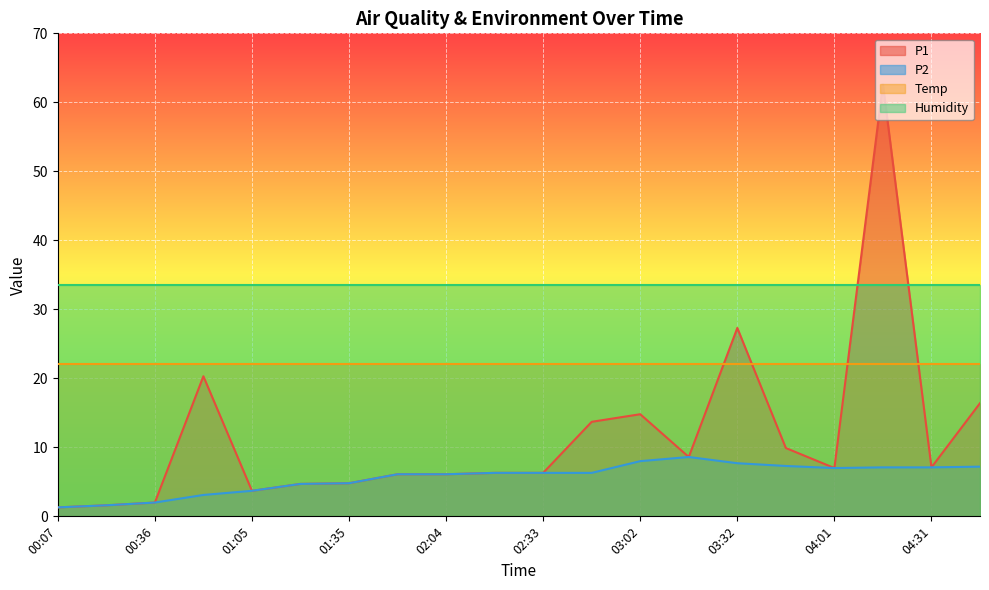

In P2, how many points are higher than both neighbors (excluding endpoints)?

1